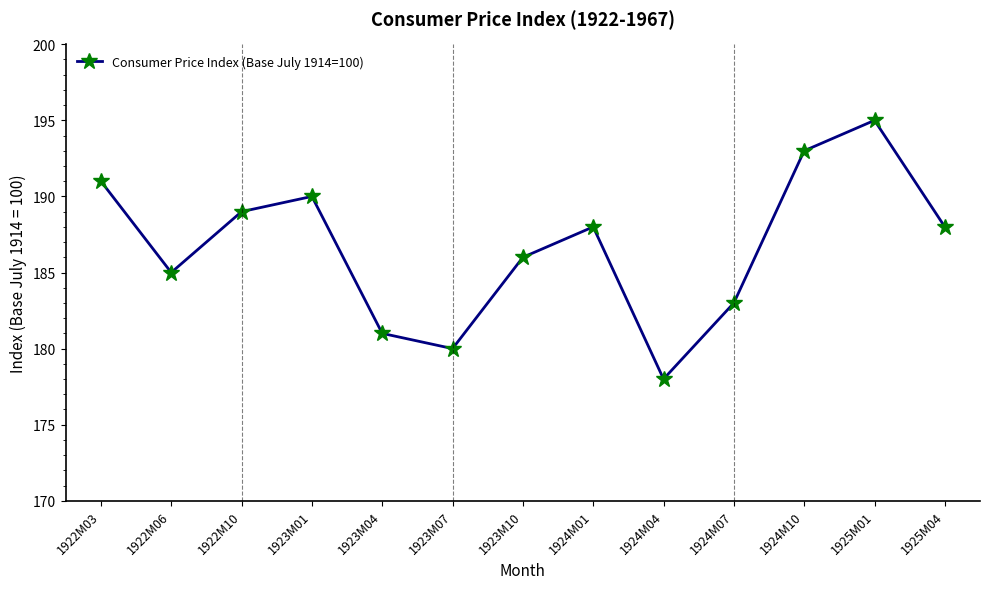

Does the chart display data point markers on the line(s)?

Yes